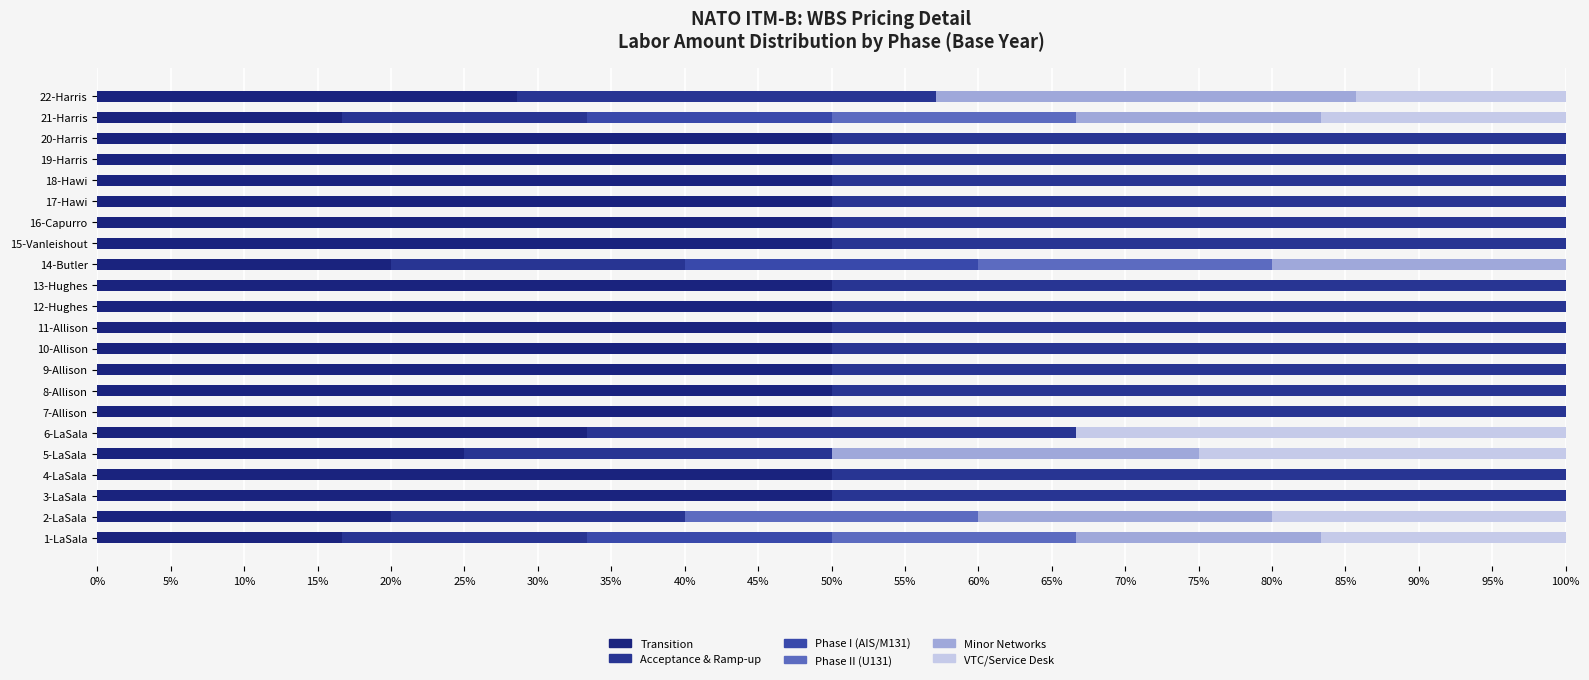

How many series are shown in this chart?

6